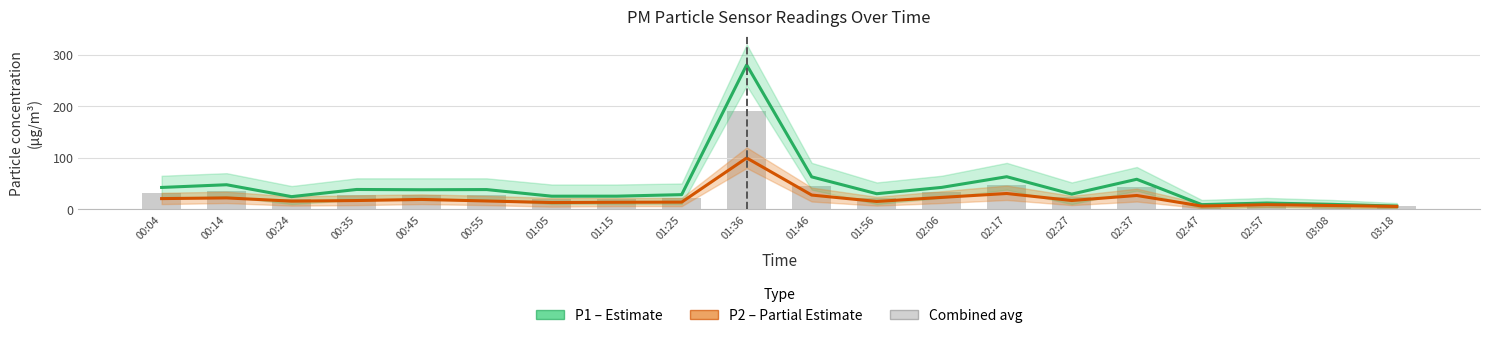

How many groups of bars are there?

20